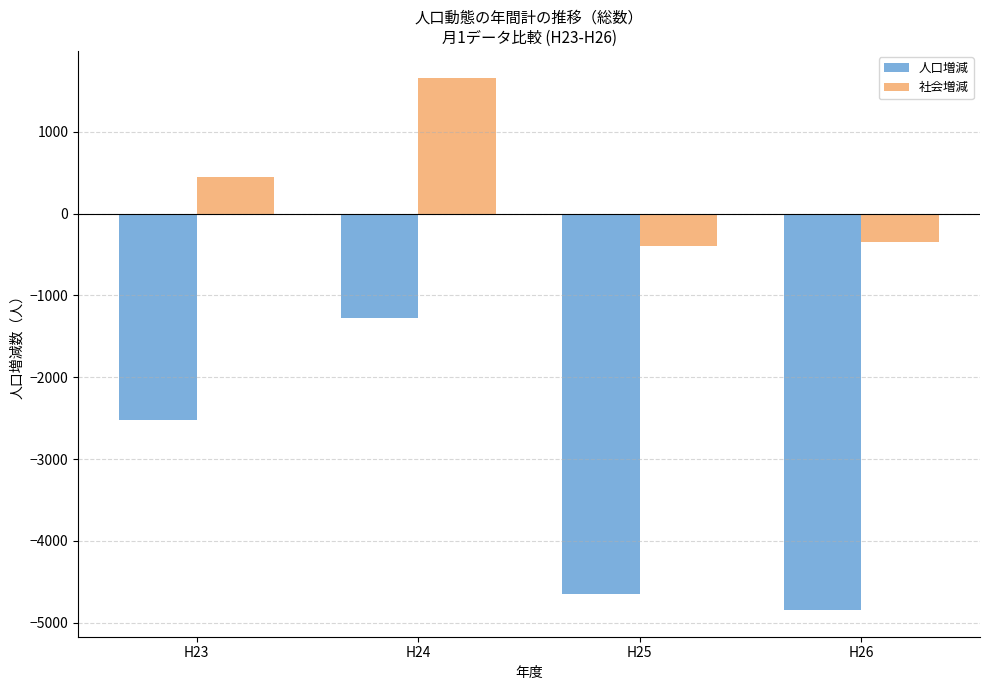

At which category does the chart reach its peak across all series?

H24